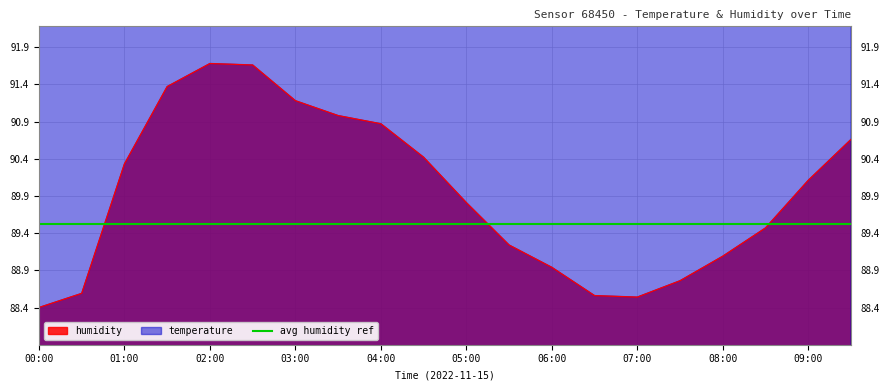

At how many categories does at least one series exceed 126?

20